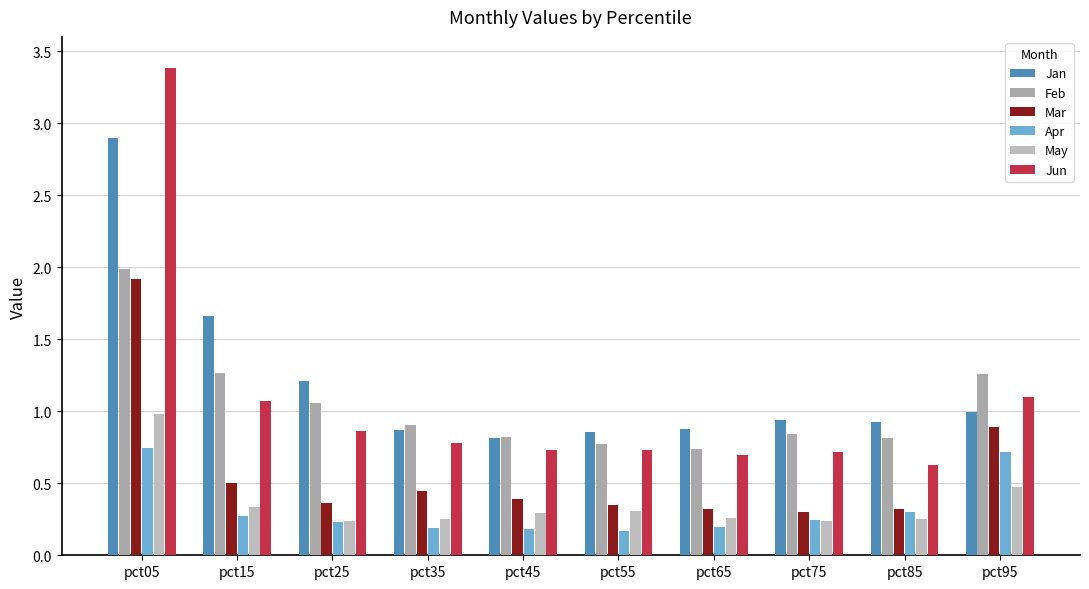

What is the sum of all Jun values?

10.7